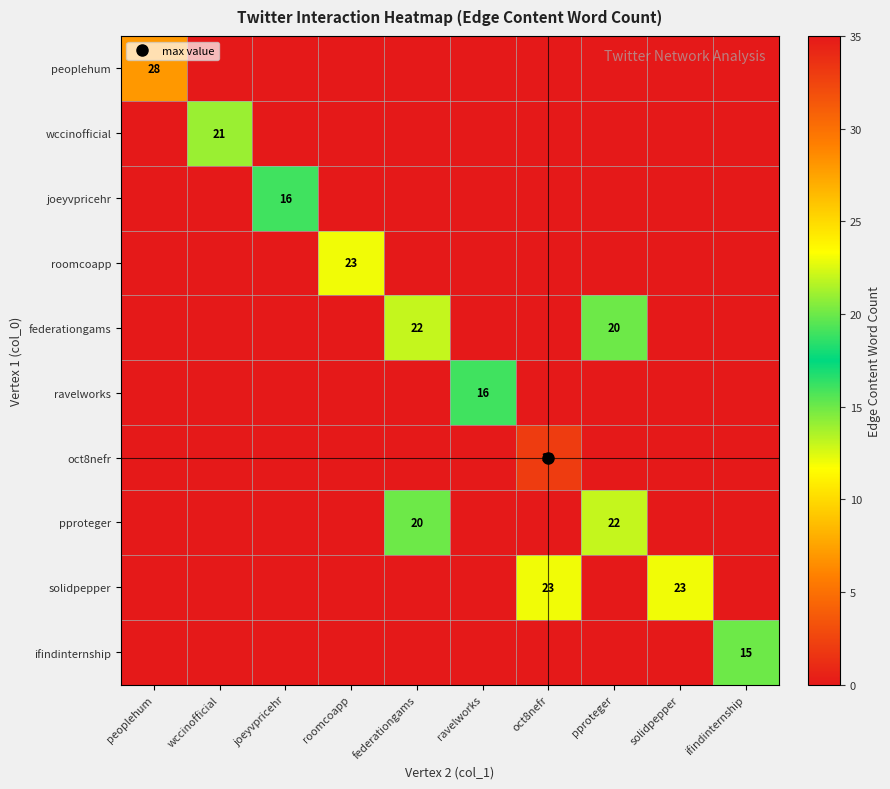

How many categories are shown in the chart?

10